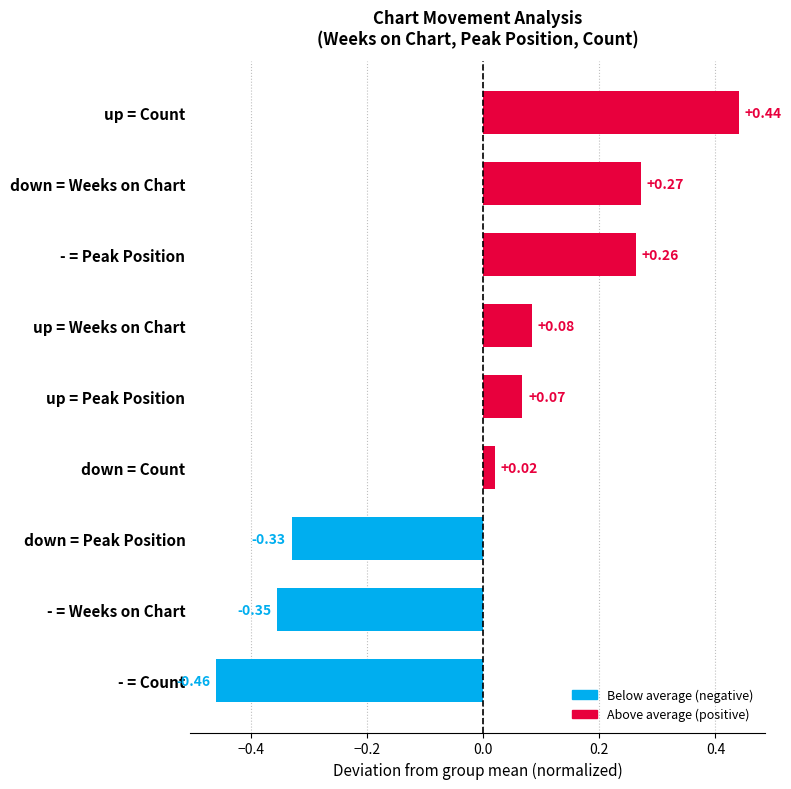

What is the difference between the second highest and second lowest values?

0.6